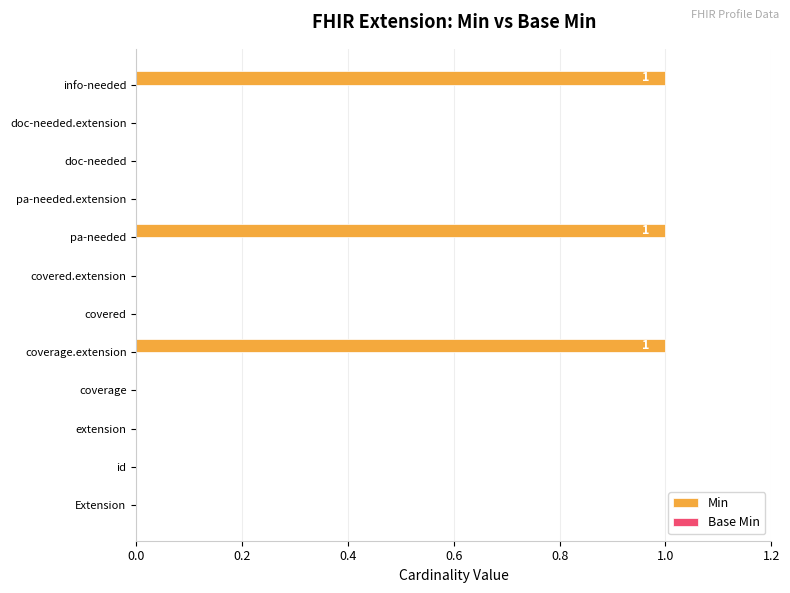

Is it true that the value at pa-needed.extension is 0?

True